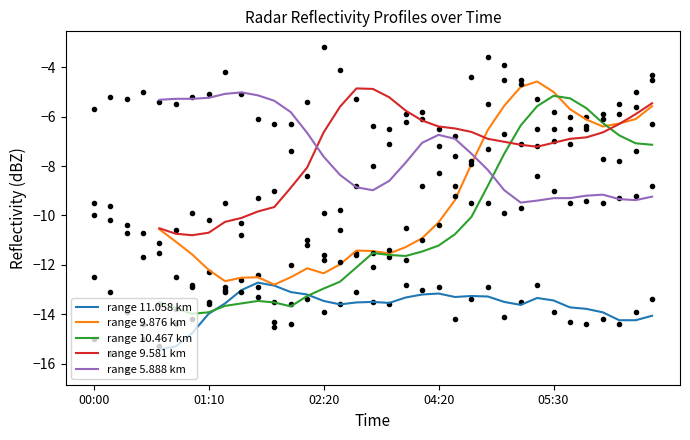

True or false: range 11.058 km and range 5.888 km intersect in this chart.

False